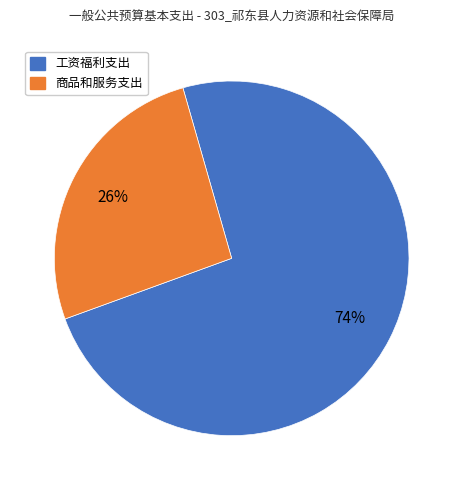

Which has a higher value, 工资福利支出 or 商品和服务支出?

工资福利支出